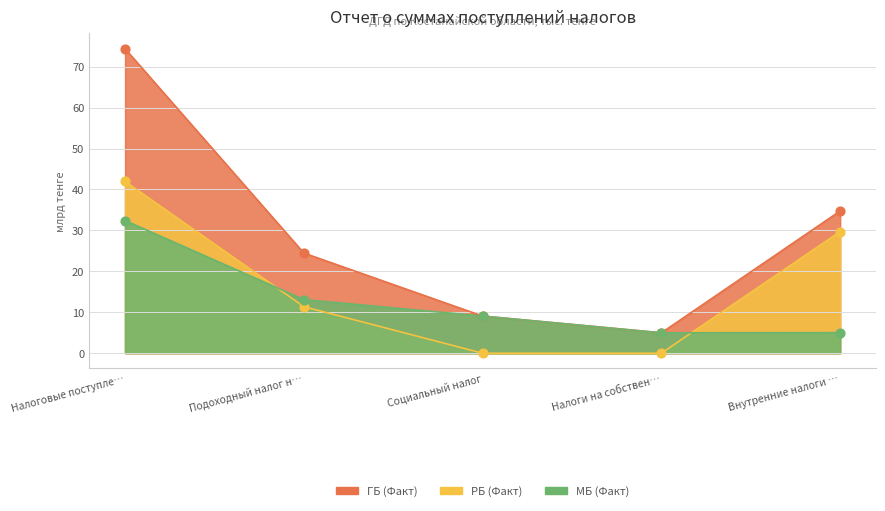

What is the total value across all series at Налоговые поступле…?

148.8